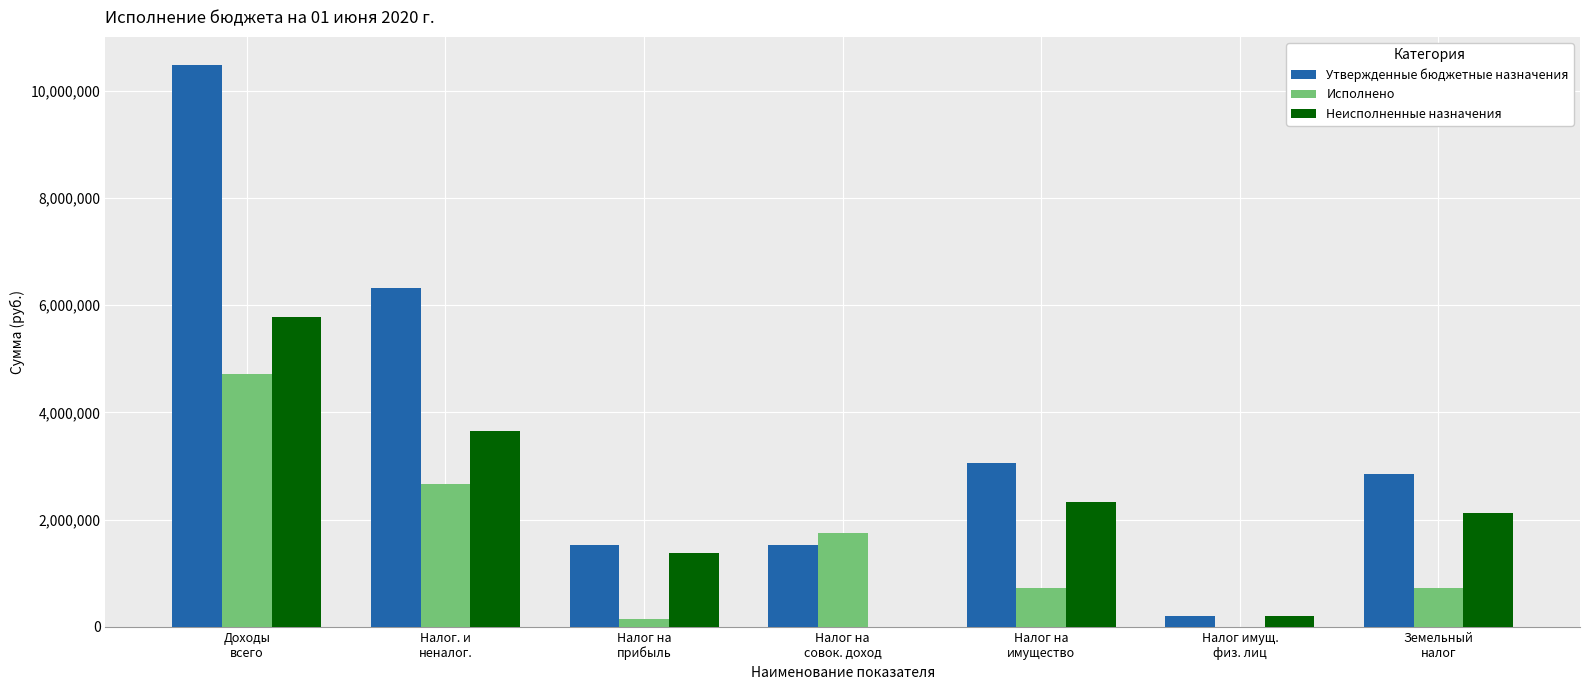

What is the sum of all Утвержденные бюджетные назначения values?

25965400.0